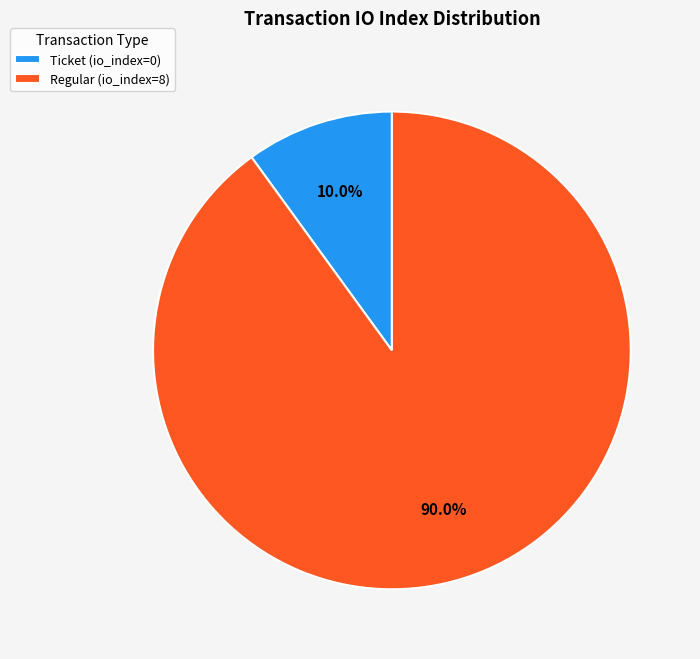

To the nearest percent, what is the average slice percentage?

50%